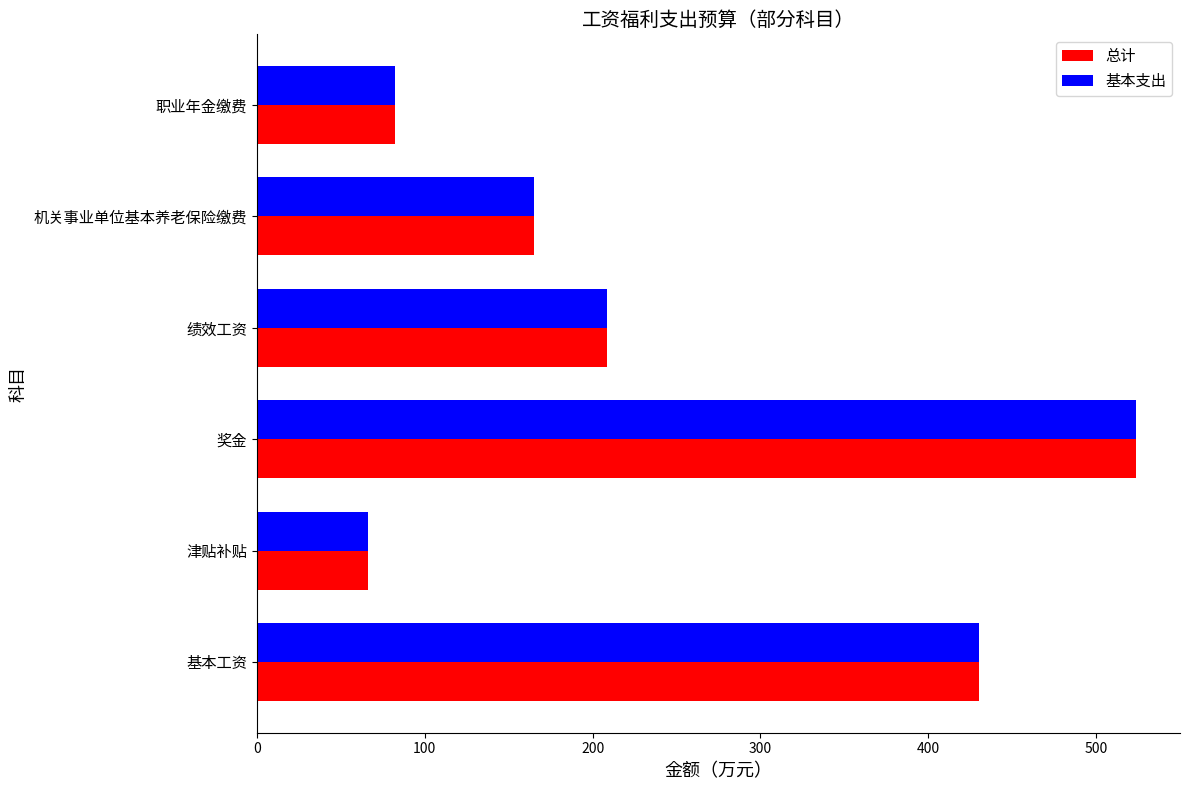

What is the total value across all series at 基本工资?

860.7